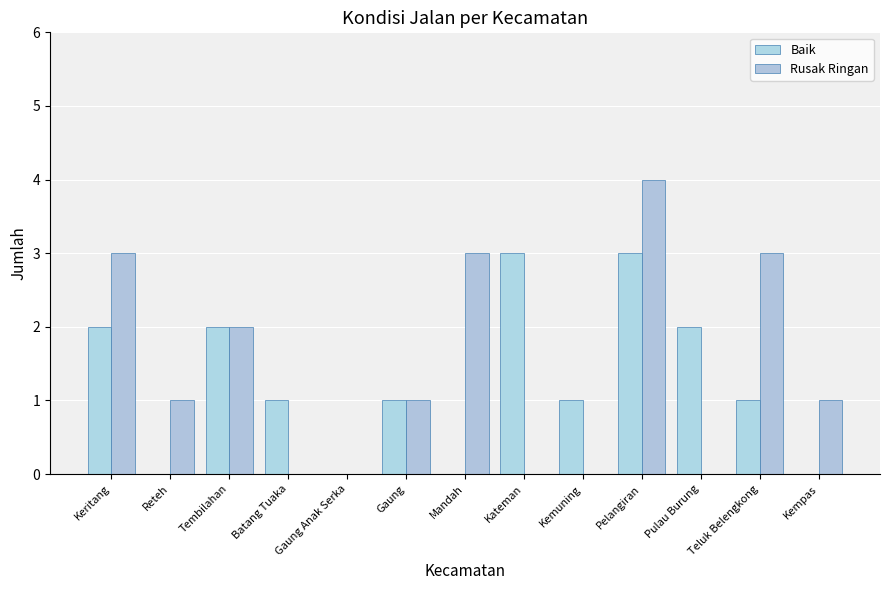

True or false: Baik has a value of 2 at Keritang.

True